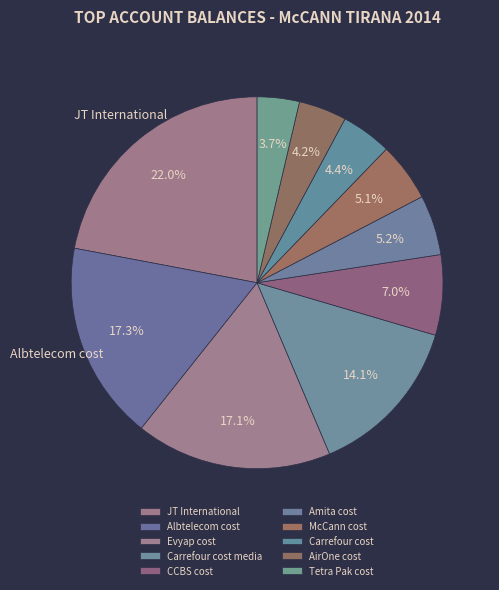

Does Carrefour cost media account for over 50% of the chart?

No